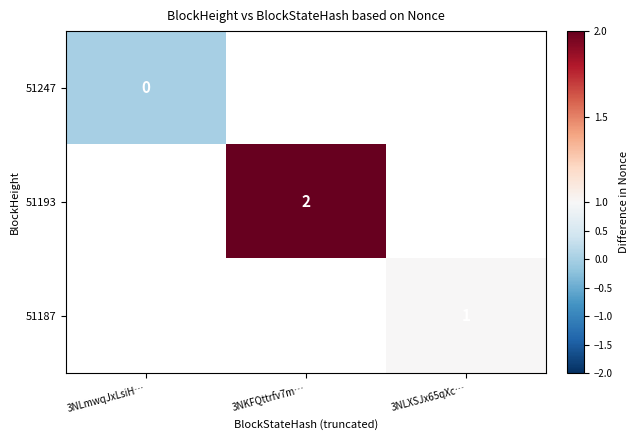

What is the maximum value shown in the chart?

2.0